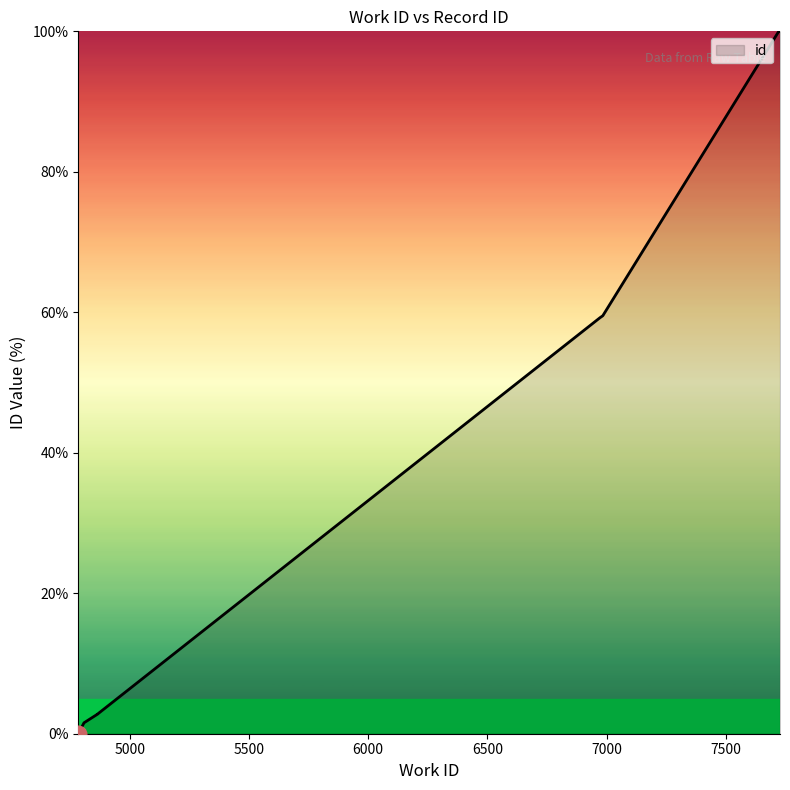

How many positive values are there?

9